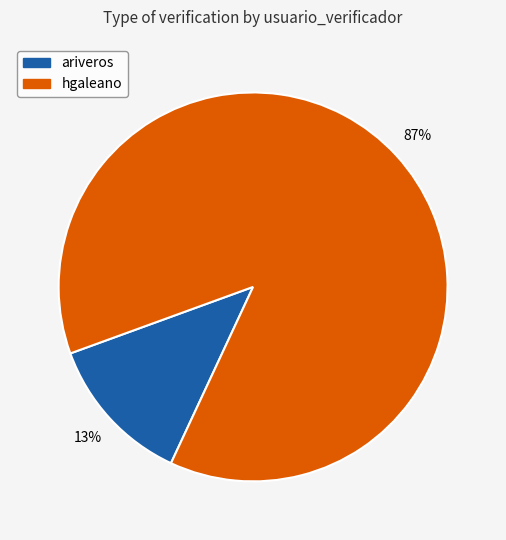

Between ariveros and hgaleano, which is larger?

hgaleano